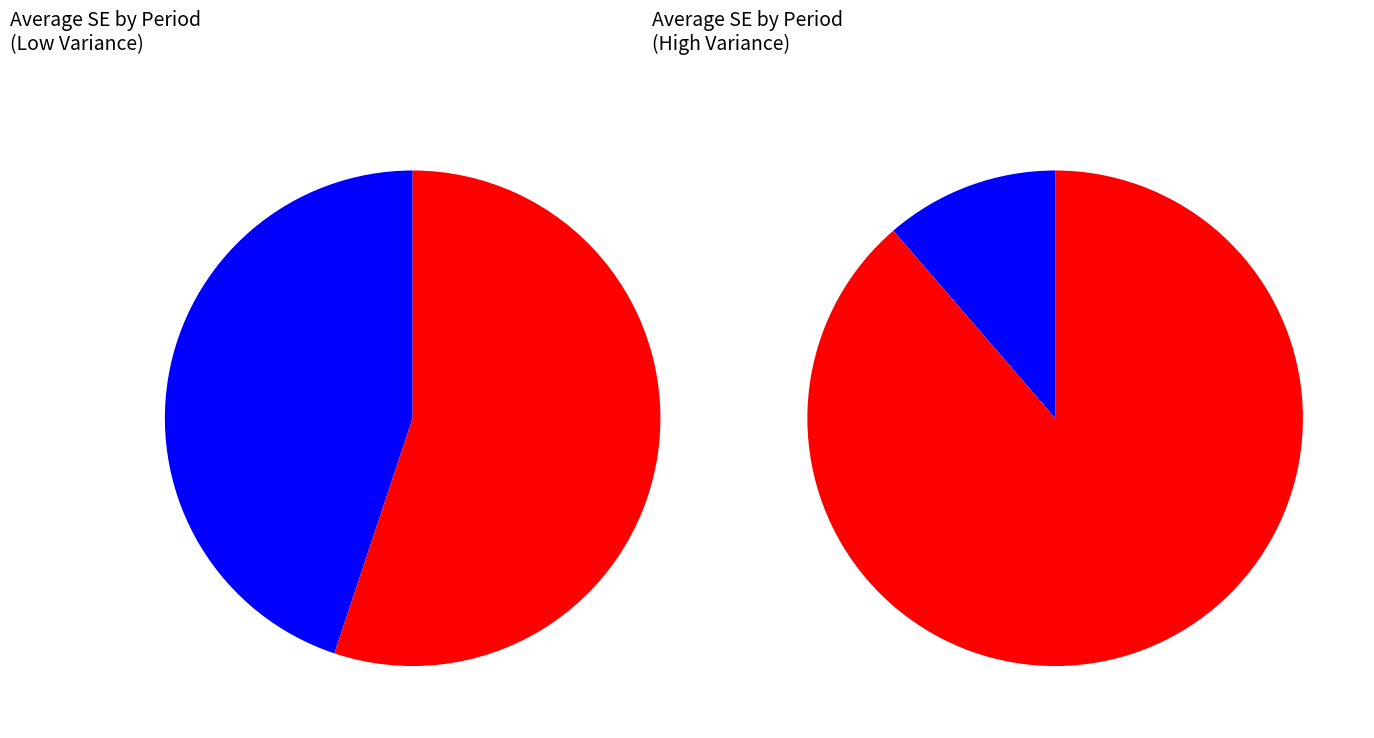

Which category has the biggest portion of the pie?

2010-2014